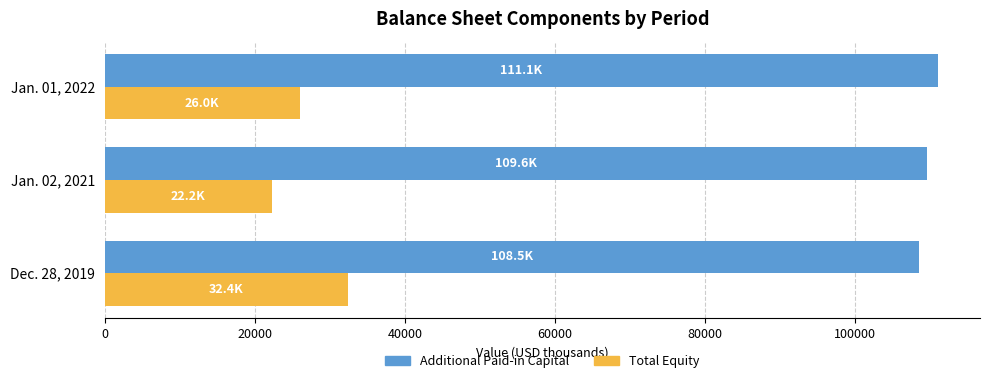

What is the average value of the Total Equity series?

26870